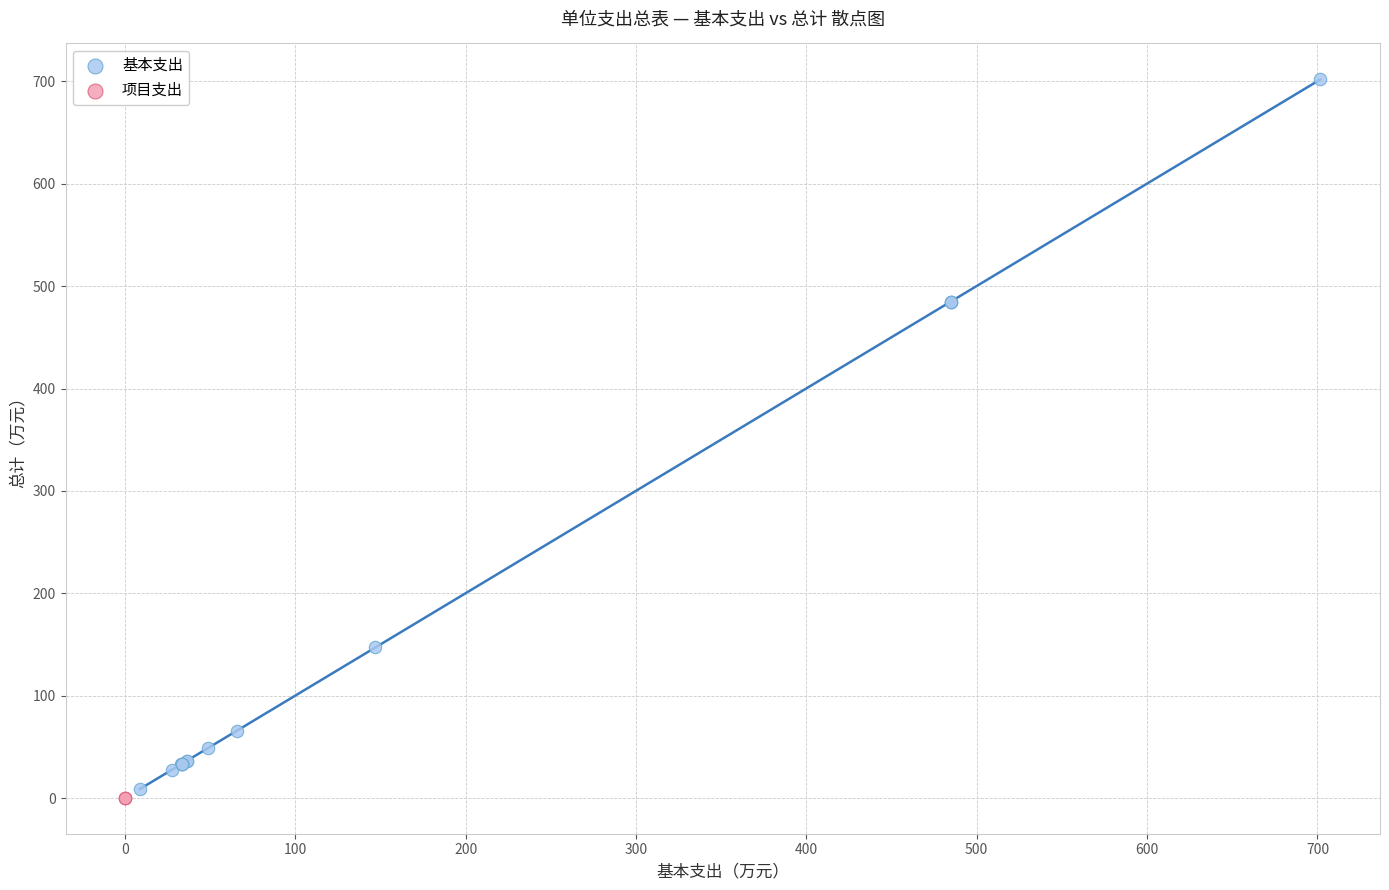

Which series reaches the maximum Y coordinate?

基本支出